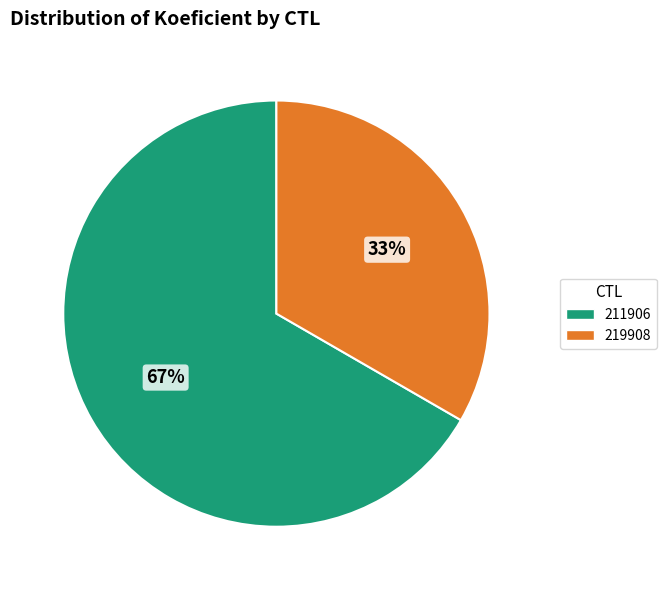

To the nearest percent, what is the average slice percentage?

50%